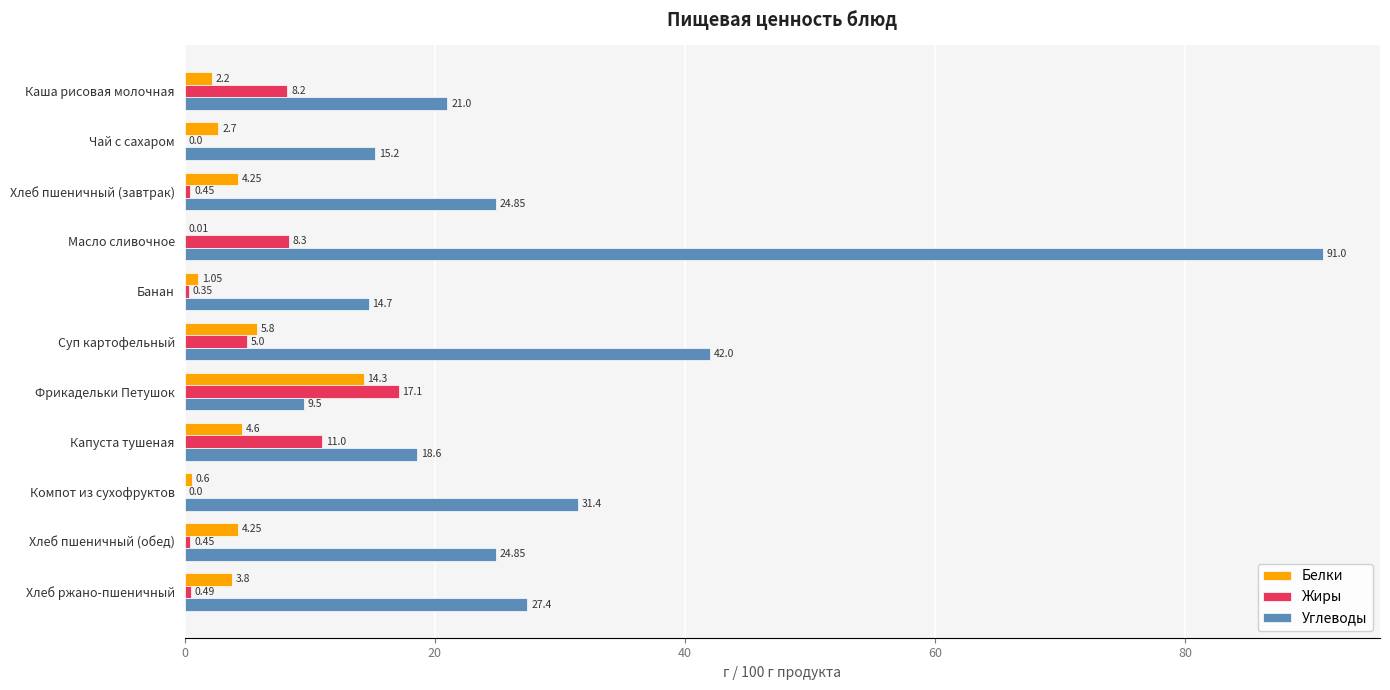

Which category has the highest value across all series?

Масло сливочное